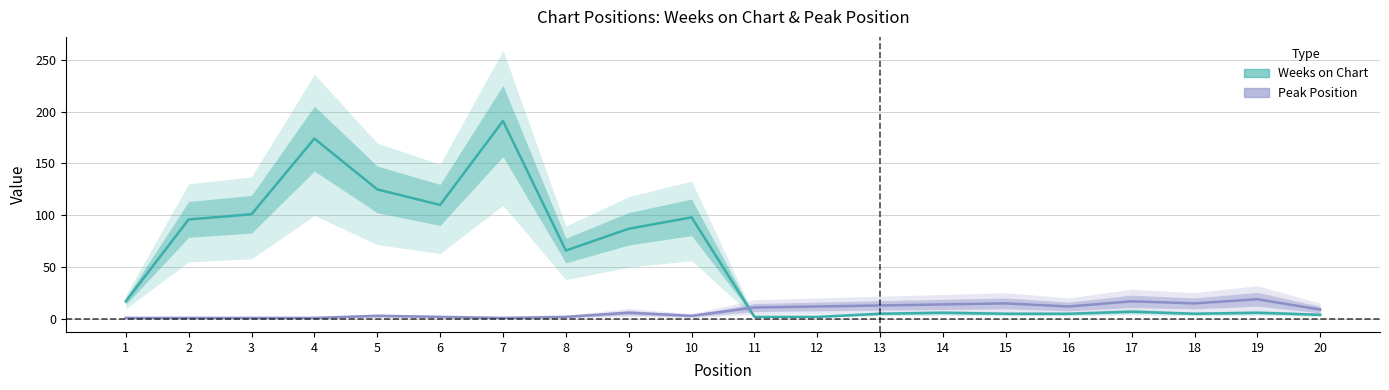

Which series has the widest spread of values?

Weeks on Chart (mid)